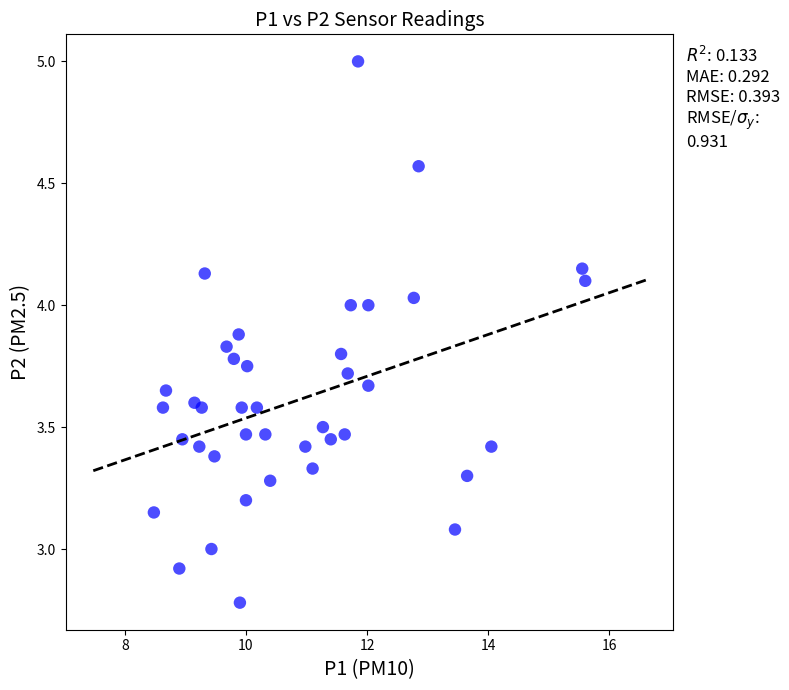

What is the range of X values (max minus min)?

7.1